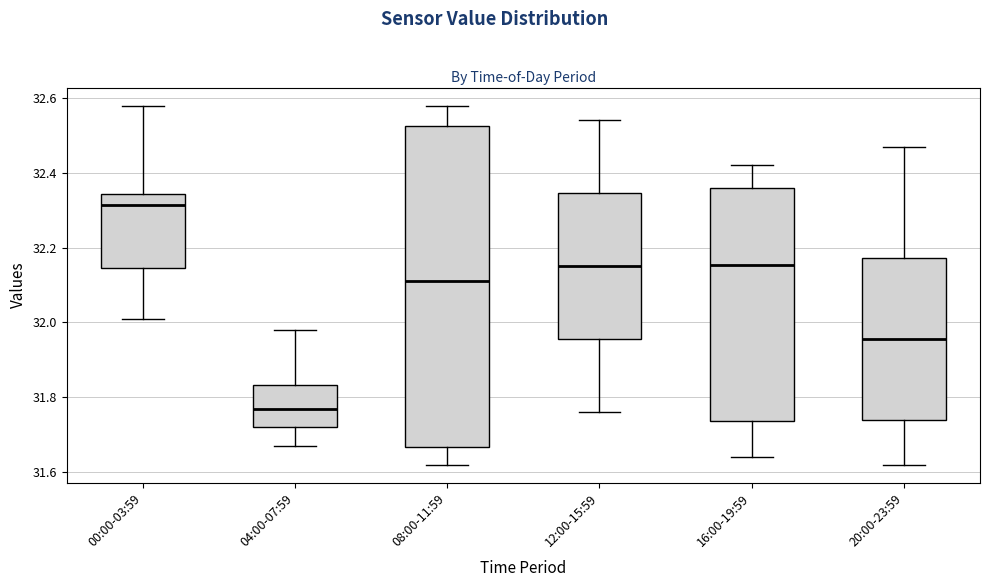

Reading left to right, transcribe this box plot: for each box, give where its median line is, the range the box spans, and where its two whiskers end, as read against the y-axis. The values are not printed on the chart, so give them approximately, as read against the axis.

00:00-03:59: median 32.32, box 32.14 to 32.34, whiskers 32.02 to 32.58
04:00-07:59: median 31.78, box 31.72 to 31.84, whiskers 31.68 to 31.98
08:00-11:59: median 32.12, box 31.66 to 32.52, whiskers 31.62 to 32.58
12:00-15:59: median 32.16, box 31.96 to 32.34, whiskers 31.76 to 32.54
16:00-19:59: median 32.16, box 31.74 to 32.36, whiskers 31.64 to 32.42
20:00-23:59: median 31.96, box 31.74 to 32.18, whiskers 31.62 to 32.48